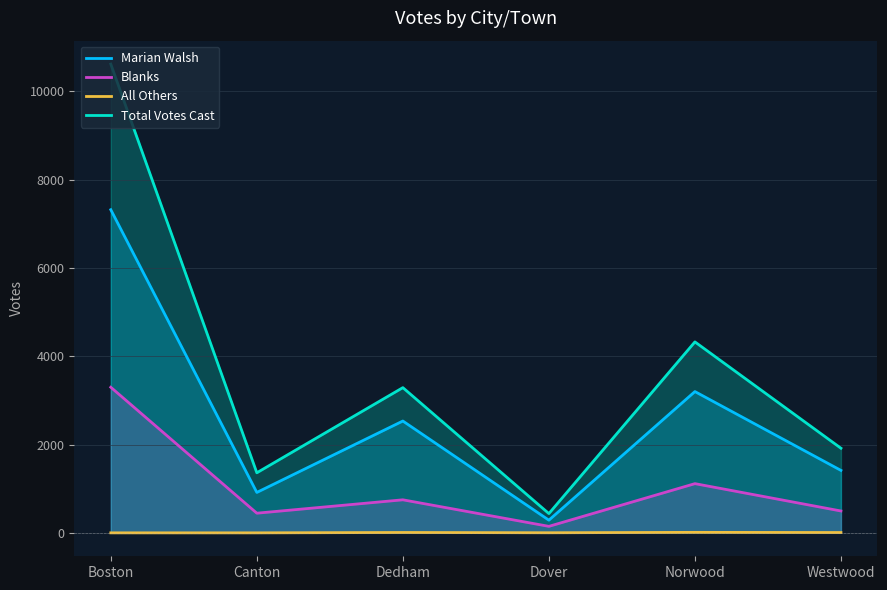

Reading left to right, transcribe all the data shown in this chart.

Marian Walsh: 7317	915	2532	287	3199	1414
Blanks: 3297	445	748	147	1114	495
All Others: 0	0	8	2	11	7
Total Votes Cast: 10614	1360	3288	436	4324	1916